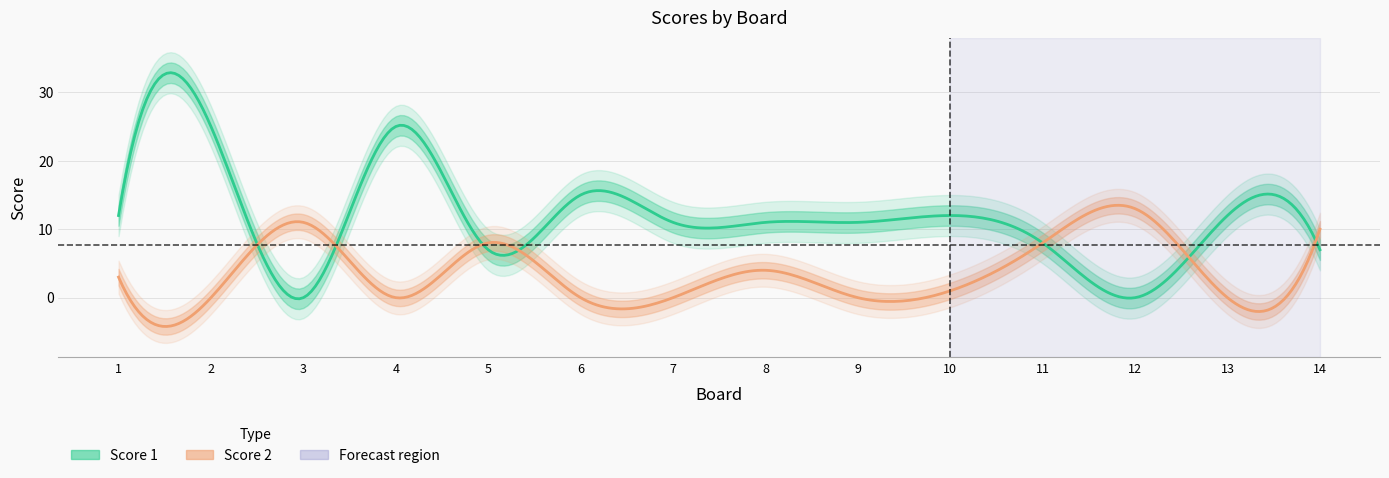

The Score 2 series shows 11 at 3. True or false?

True